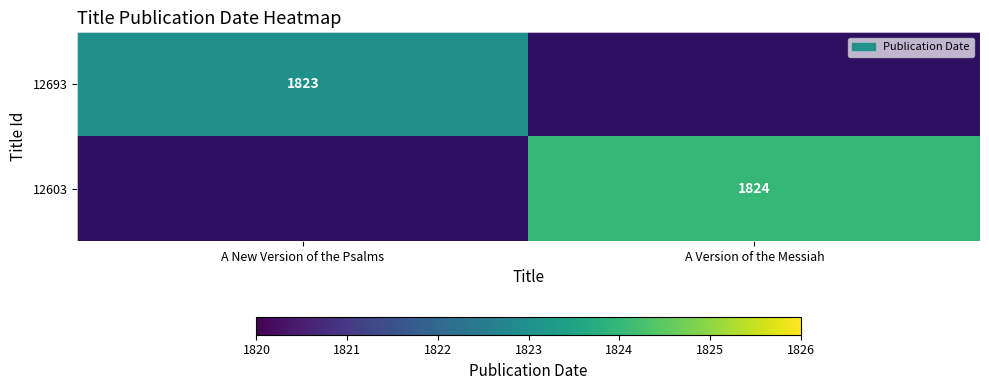

How many series are shown in this chart?

2